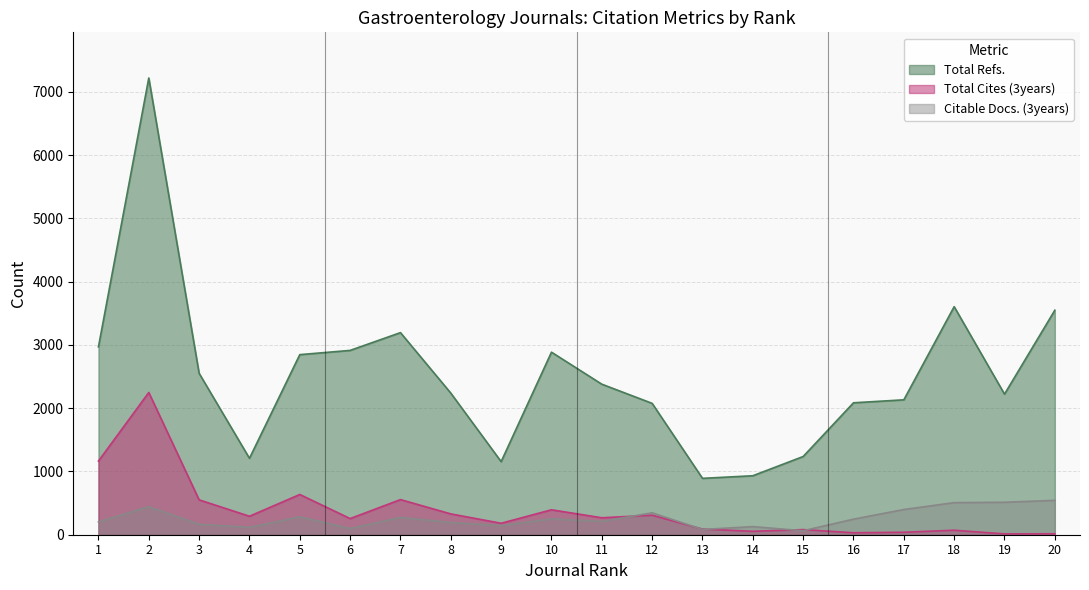

At which category does Total Cites (3years) reach its first local peak?

2